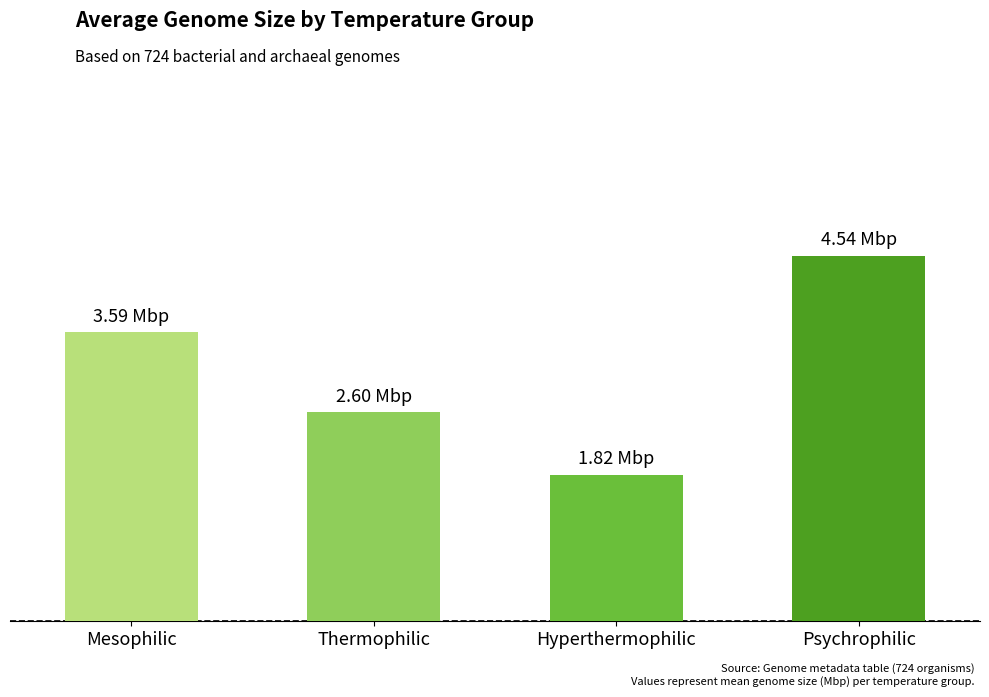

Which has a higher value, Hyperthermophilic or Mesophilic?

Mesophilic